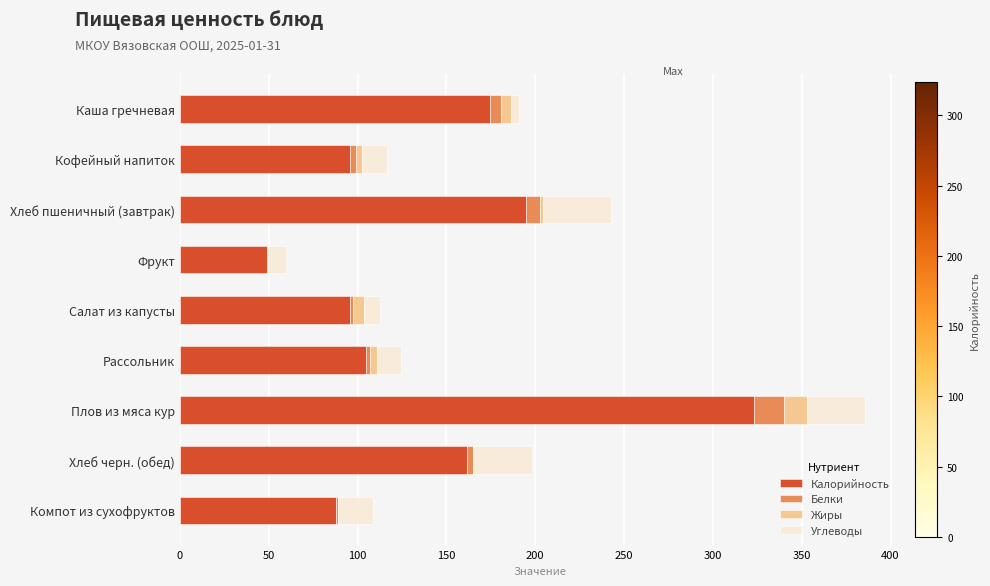

What is the sum of all Калорийность values?

1288.4